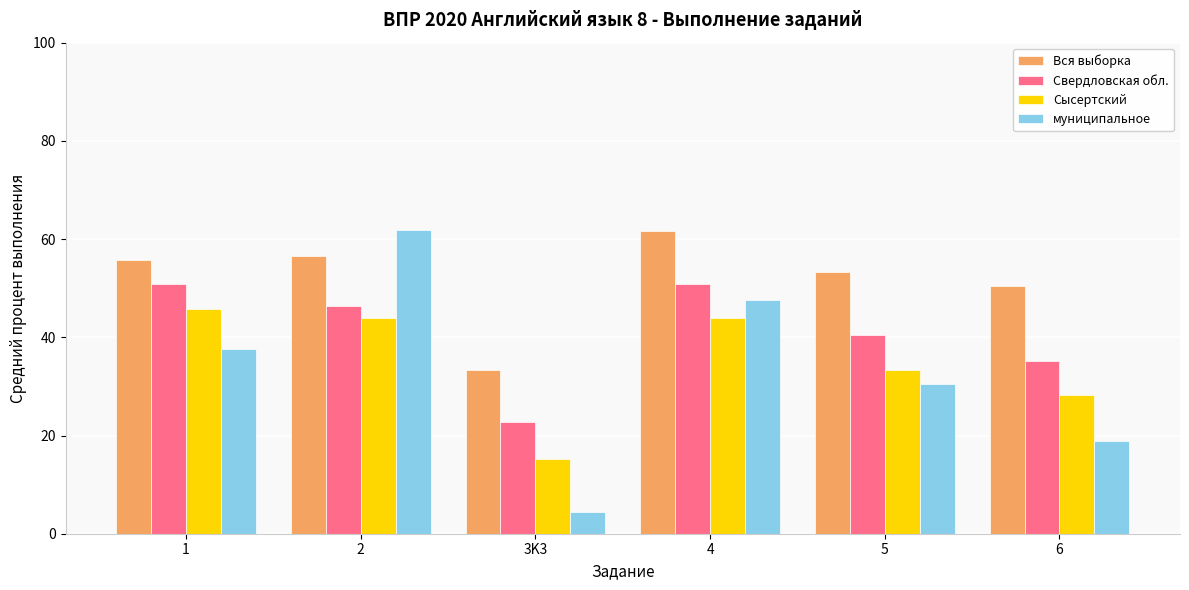

The муниципальное series shows 53.3 at 5. True or false?

False